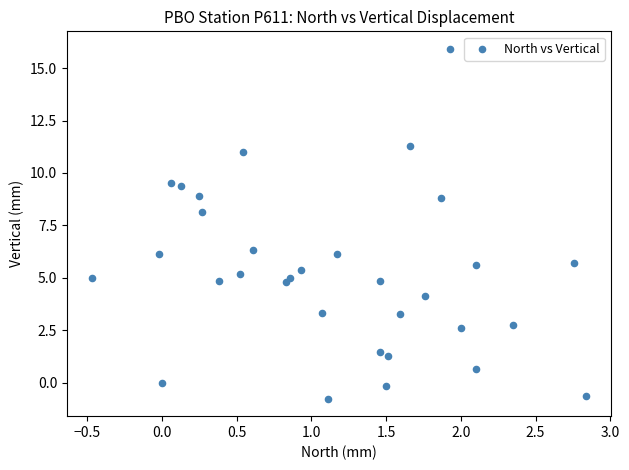

What is the range of Y values (max minus min)?

16.7